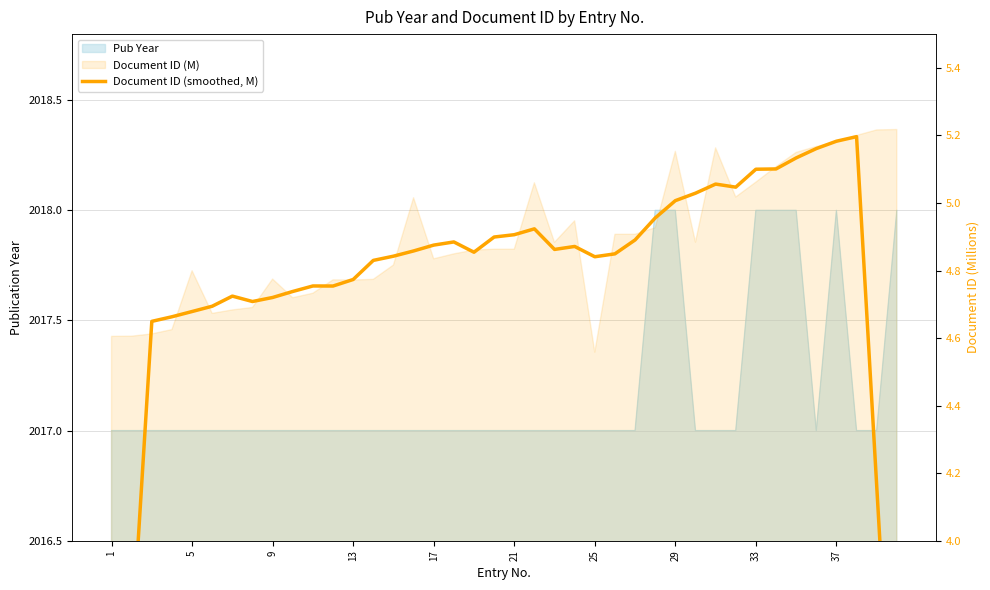

How many values exceed 4?

37